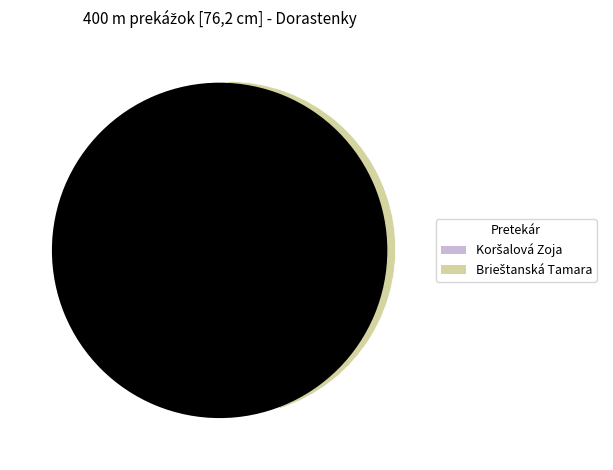

Is there any slice that represents more than half of the pie?

Yes